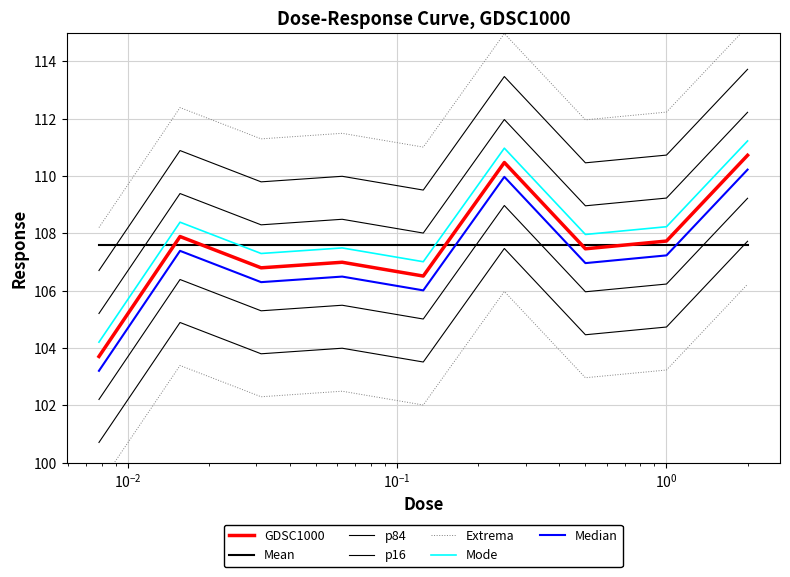

Does the chart have visible grid lines?

Yes